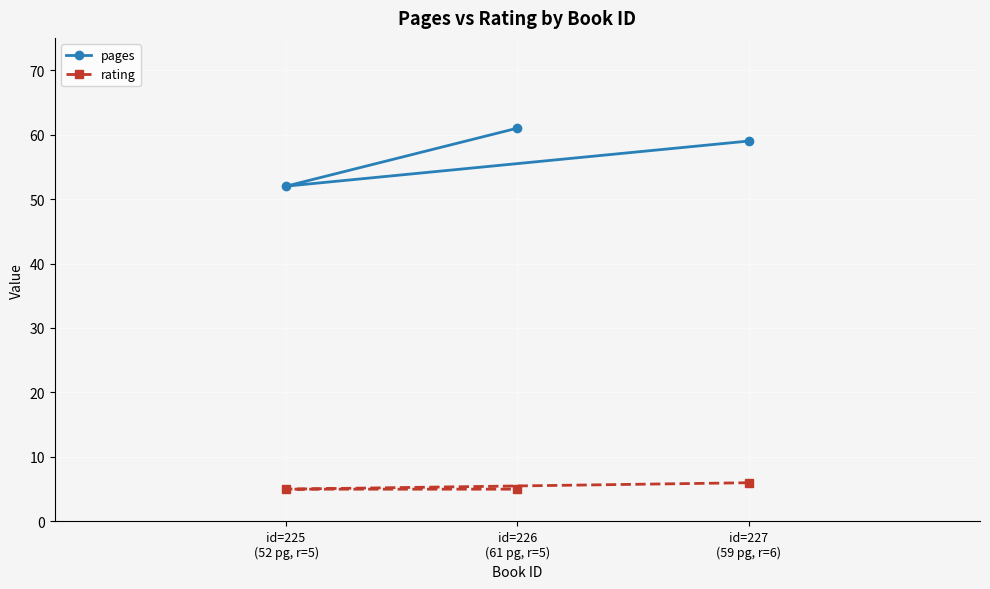

What is the label of the 2nd point from the left?

id=226
(61 pg, r=5)